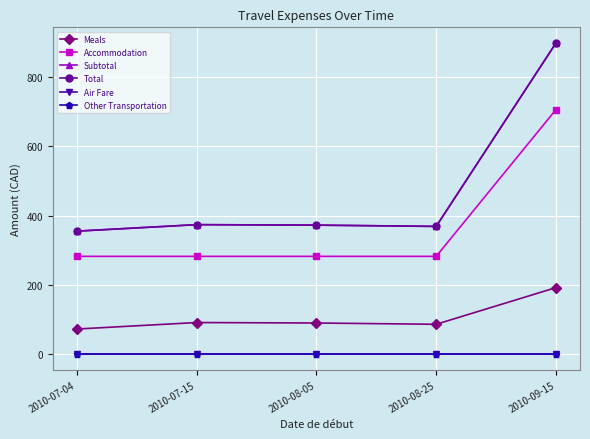

Does the chart have visible grid lines?

Yes